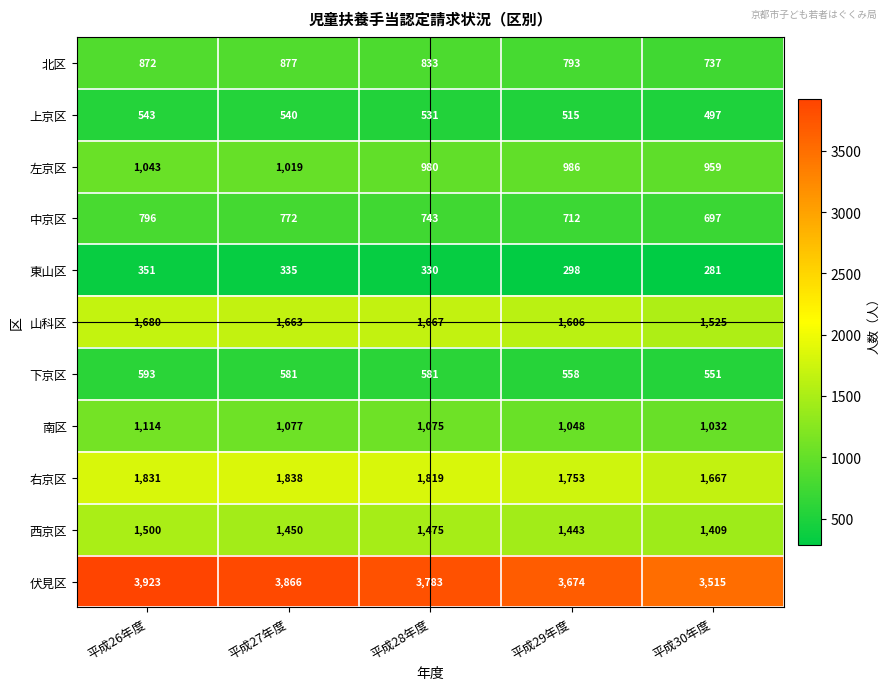

Where does the 東山区 series first go above 330?

平成26年度